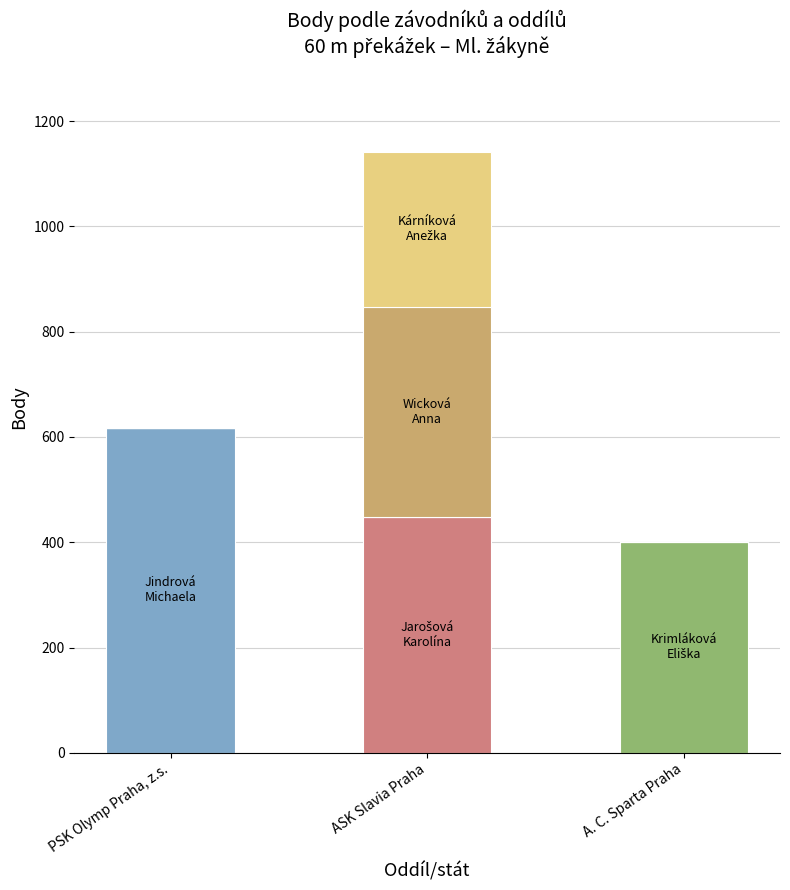

What is the total value across all series at A. C. Sparta Praha?

401